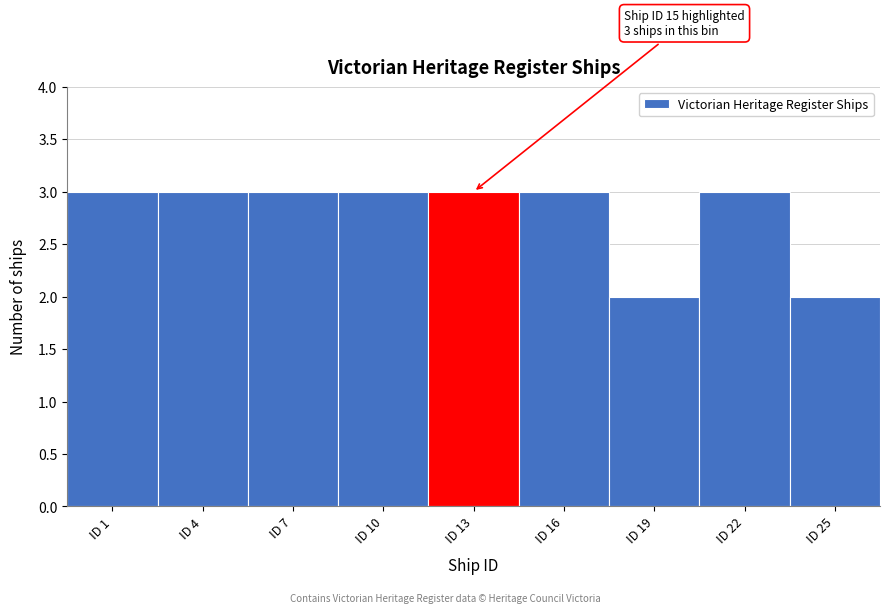

Reading left to right, extract all data points from this chart.

3	3	3	3	3	3	2	3	2